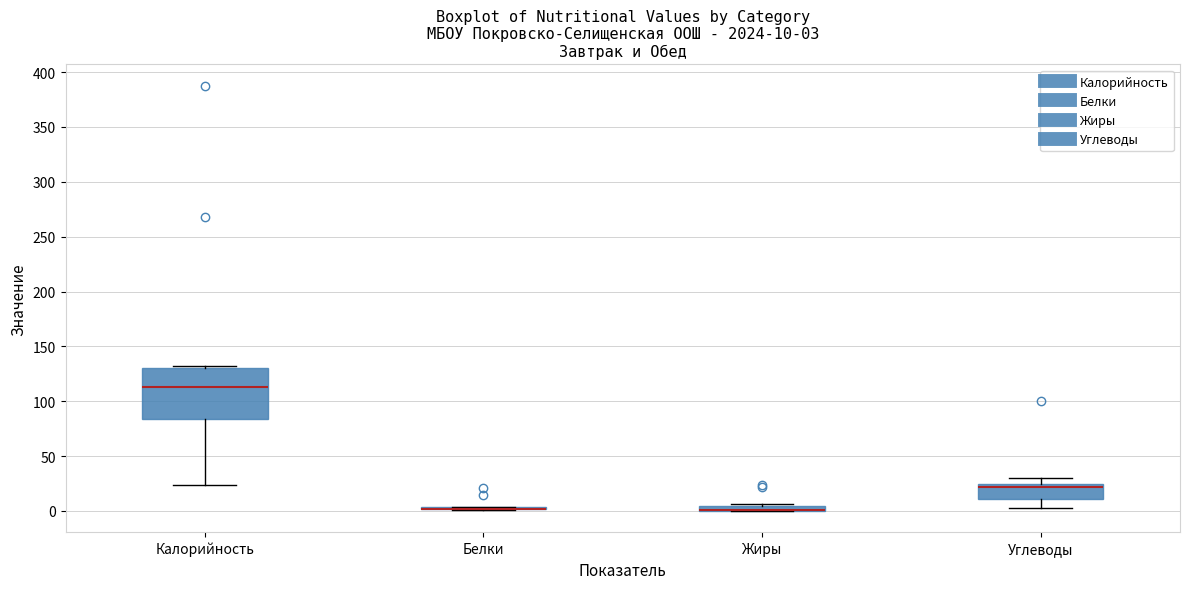

Which box is the tallest, from its lower edge to its upper edge?

Калорийность